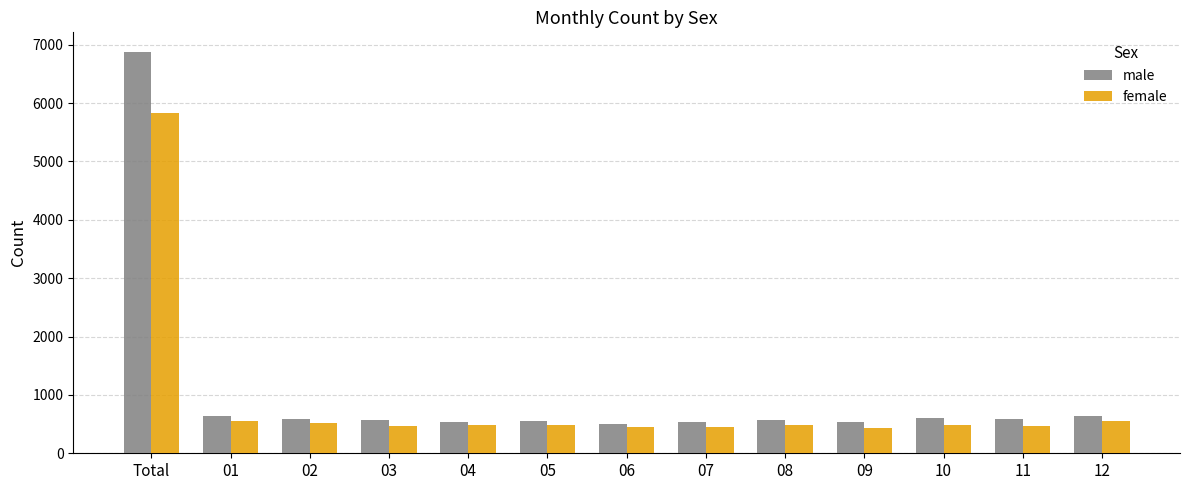

At which label is male closest to 3682?

01